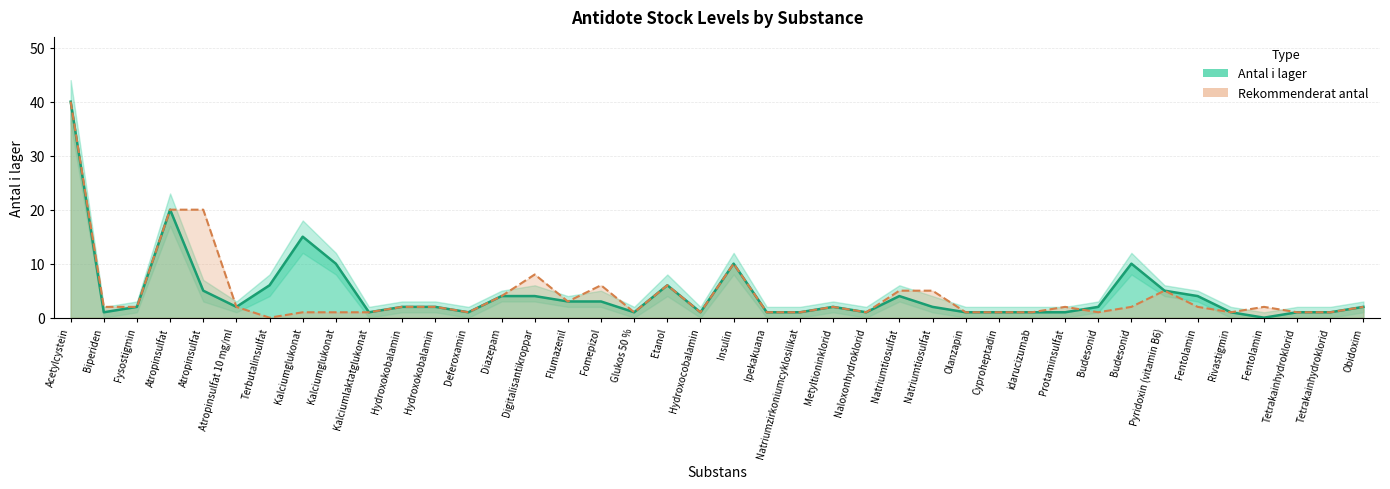

Between Ipekakuana and Budesonid, which series saw the biggest shift?

Antal i lager